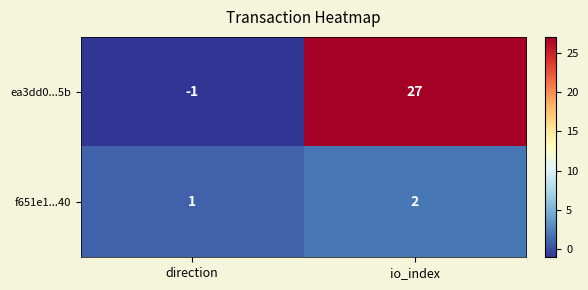

What is the sum of the ea3dd0...5b values at io_index and direction?

26